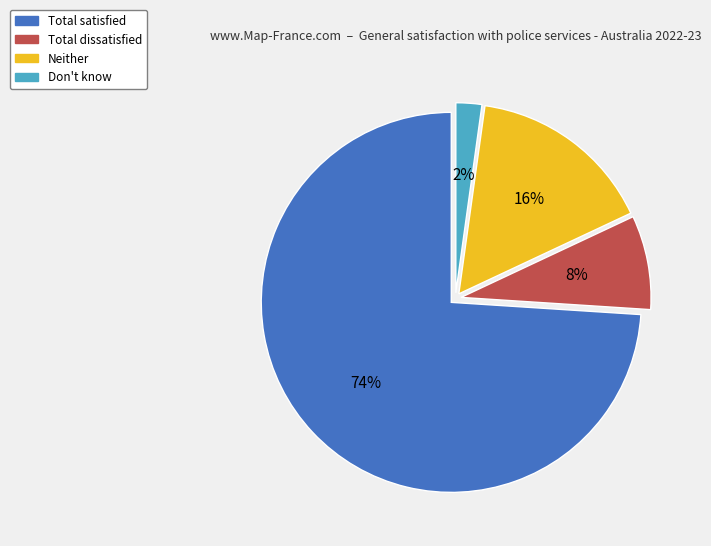

What percentage is the Total dissatisfied slice, to the nearest percent?

8%